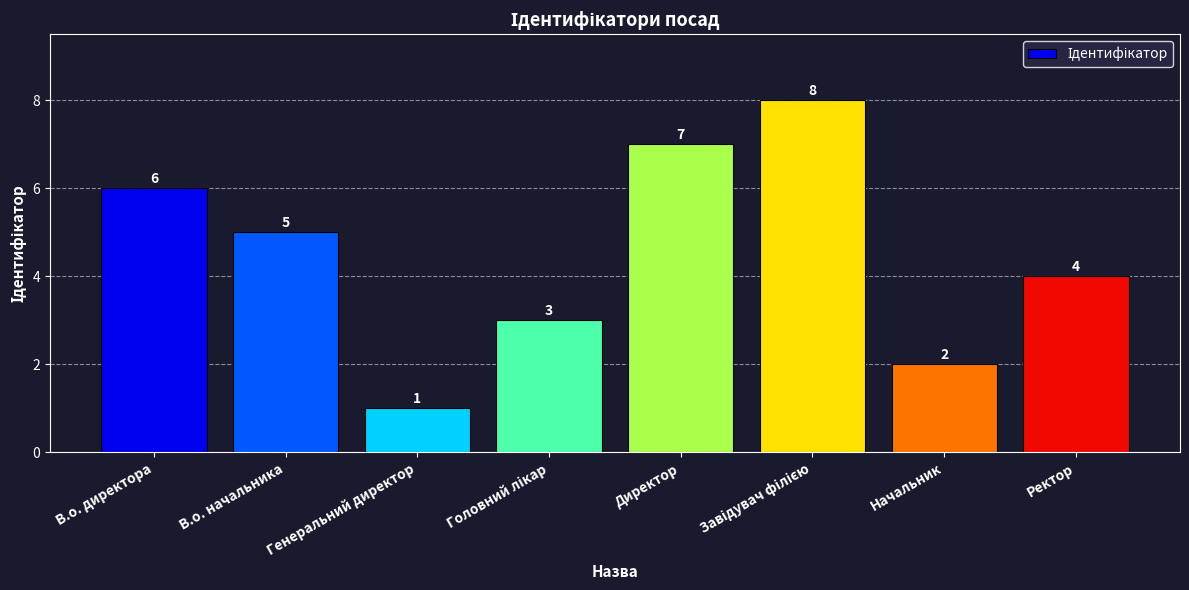

Reading right to left, what are all the values shown in this chart?

4	2	8	7	3	1	5	6